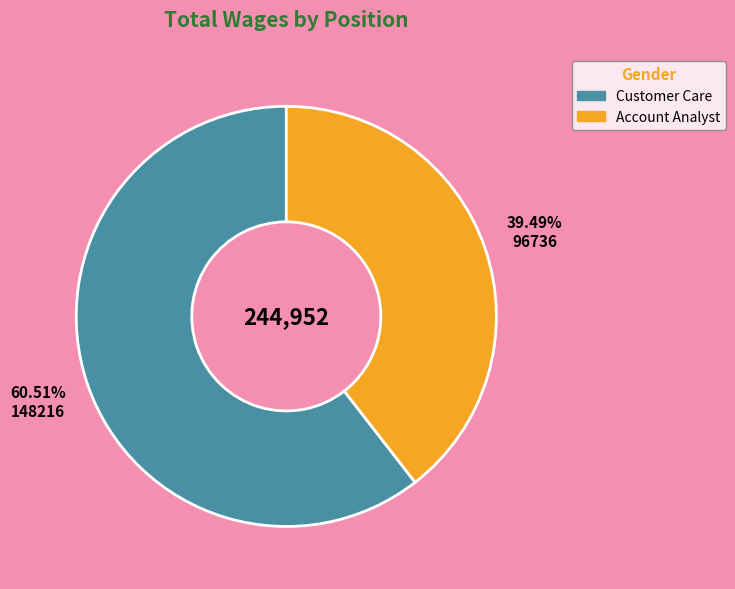

Do Account Analyst and Customer Care together represent more than half of the pie?

Yes